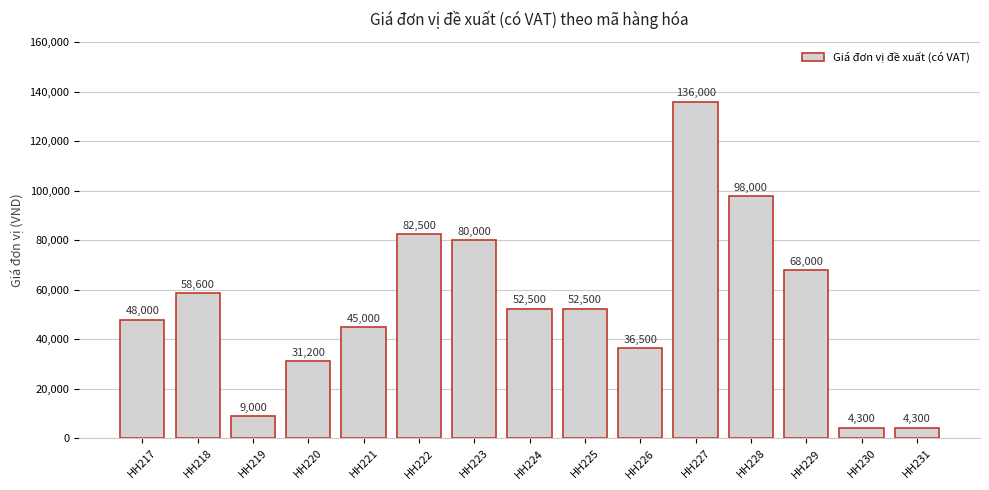

At which category does the chart reach its peak across all series?

HH227